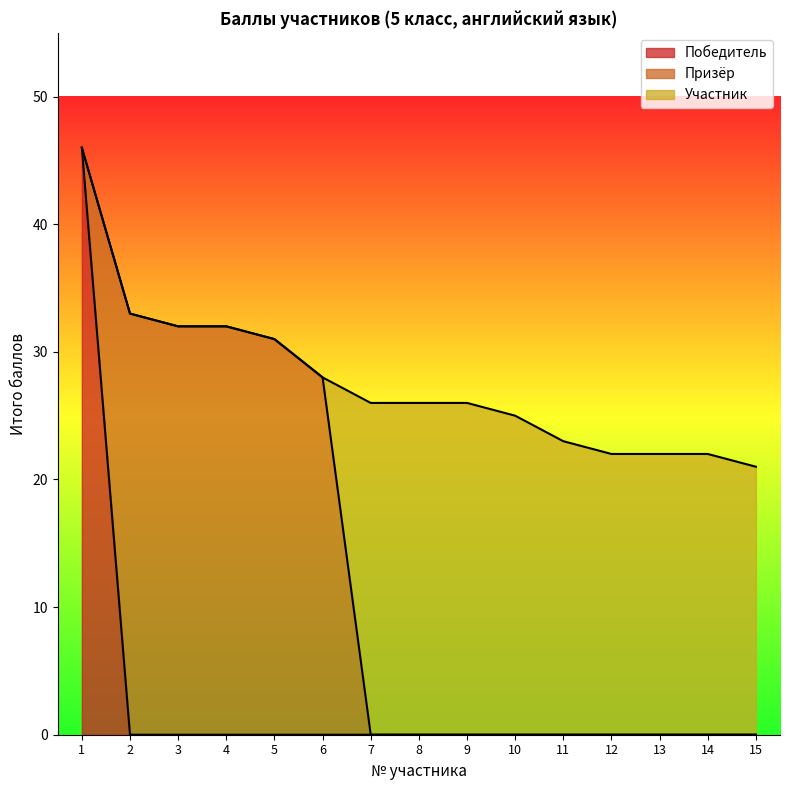

At which label is Победитель closest to 23?

1